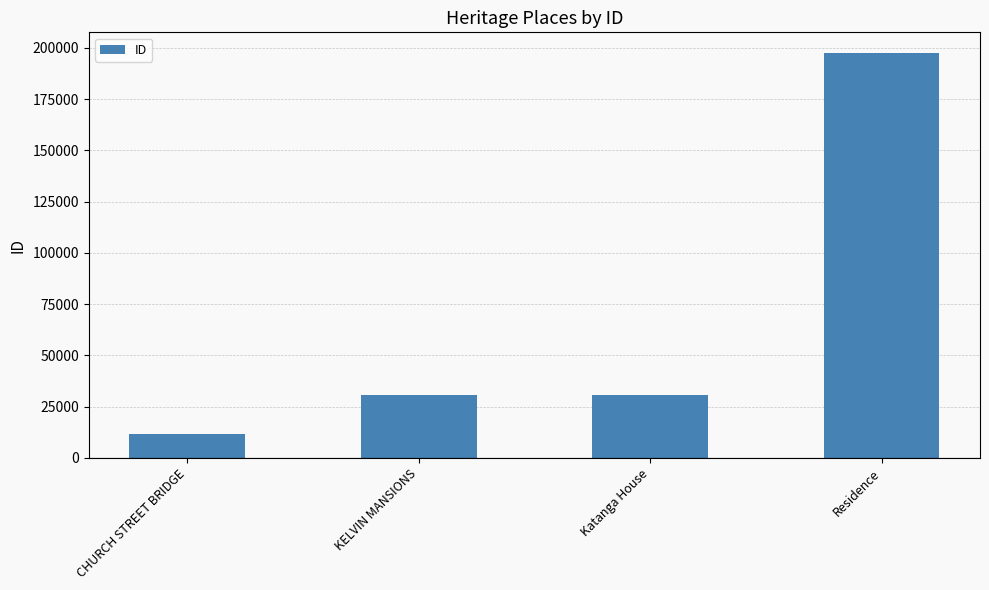

At which category does the chart reach its minimum across all series?

CHURCH STREET BRIDGE